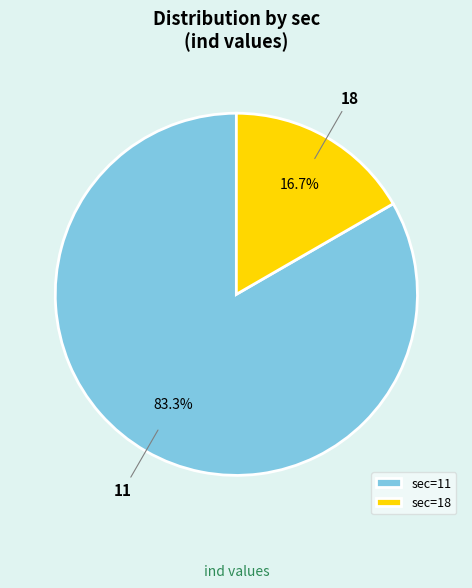

Is there a majority slice in this chart?

Yes